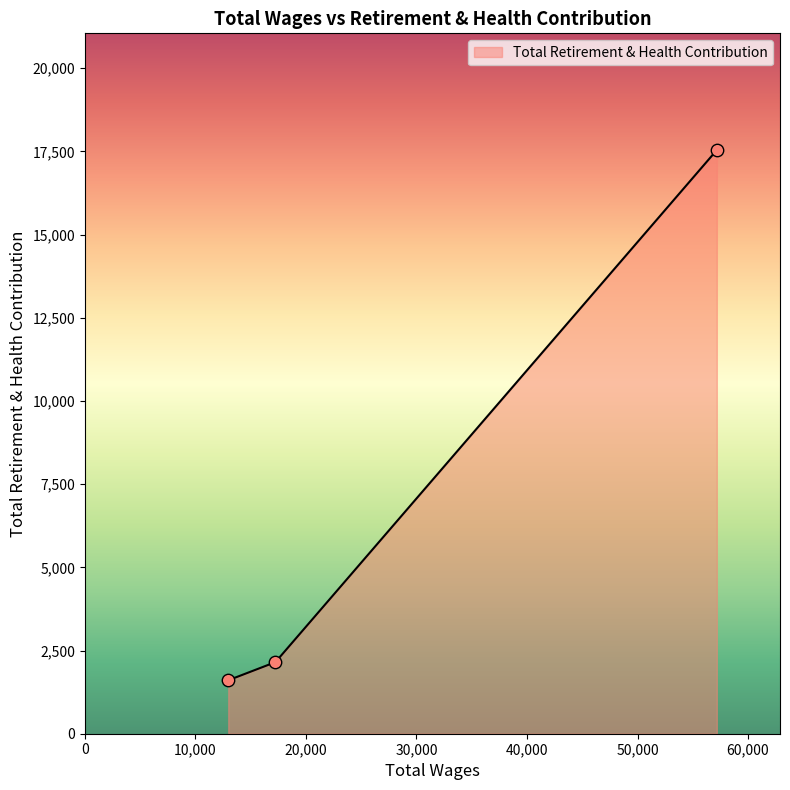

What is the greatest value displayed?

17540